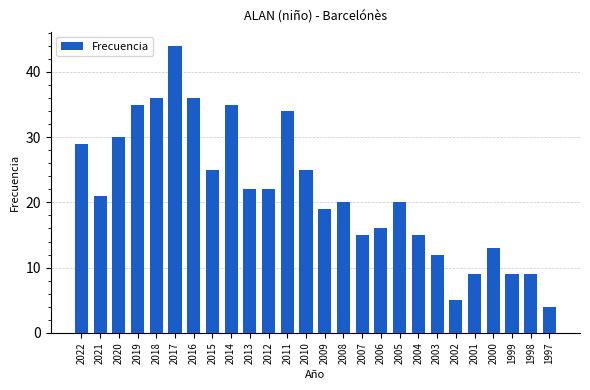

The value at 1999 is 9. True or false?

True